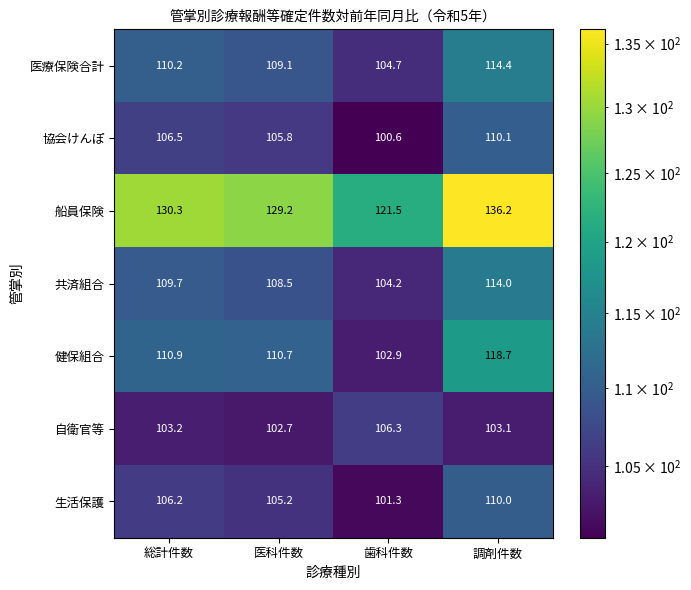

The 自衛官等 series shows 69.6 at 調剤件数. True or false?

False